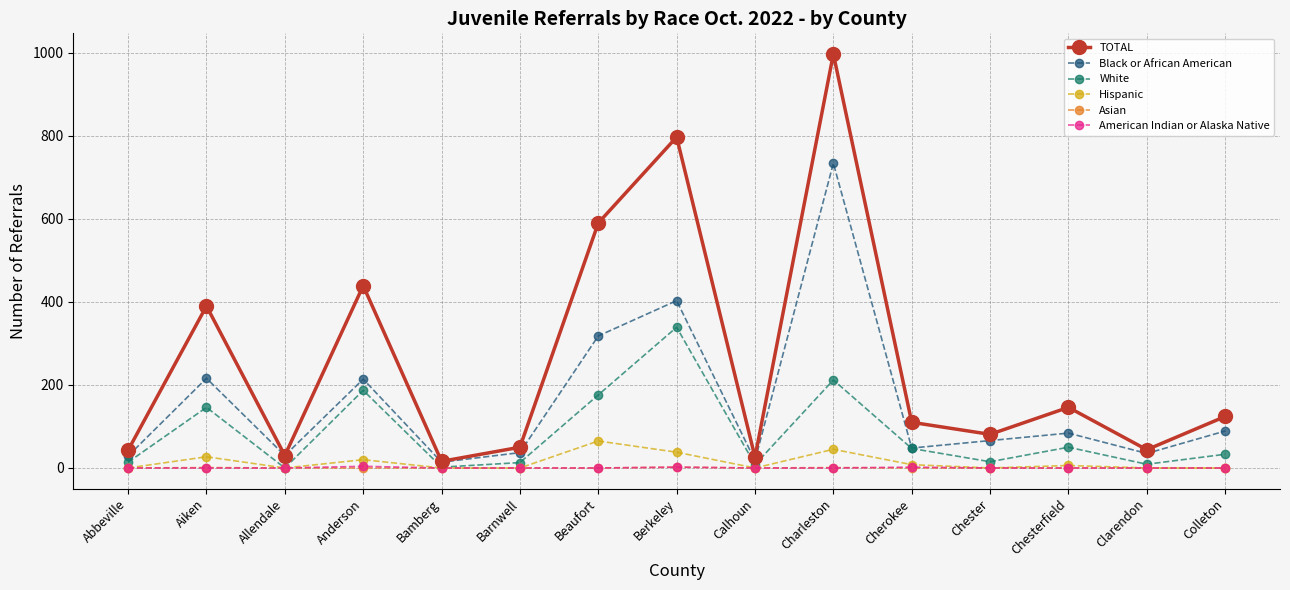

At which category does TOTAL reach its first local peak?

Aiken